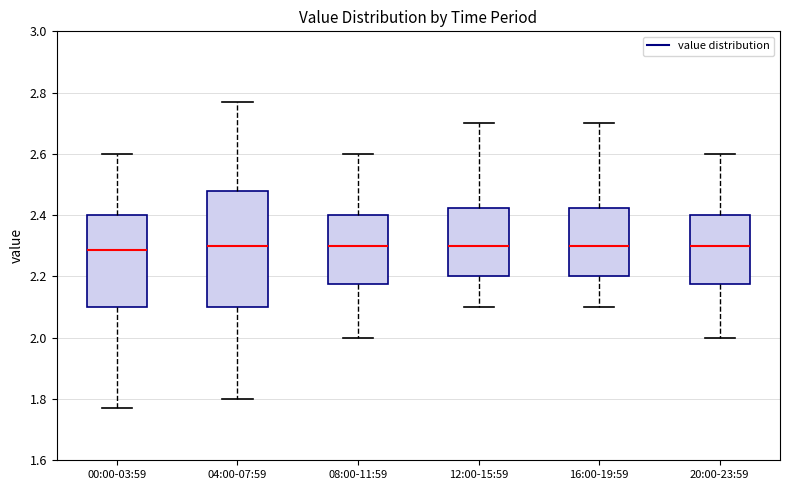

Reading left to right, read every box against the y-axis: the position of its median line, the range the box covers, and the ends of its whiskers. The values are not printed on the chart, so give them approximately, as read against the axis.

00:00-03:59: median 2.28, box 2.10 to 2.40, whiskers 1.78 to 2.60
04:00-07:59: median 2.30, box 2.10 to 2.48, whiskers 1.80 to 2.78
08:00-11:59: median 2.30, box 2.18 to 2.40, whiskers 2.00 to 2.60
12:00-15:59: median 2.30, box 2.20 to 2.42, whiskers 2.10 to 2.70
16:00-19:59: median 2.30, box 2.20 to 2.42, whiskers 2.10 to 2.70
20:00-23:59: median 2.30, box 2.18 to 2.40, whiskers 2.00 to 2.60